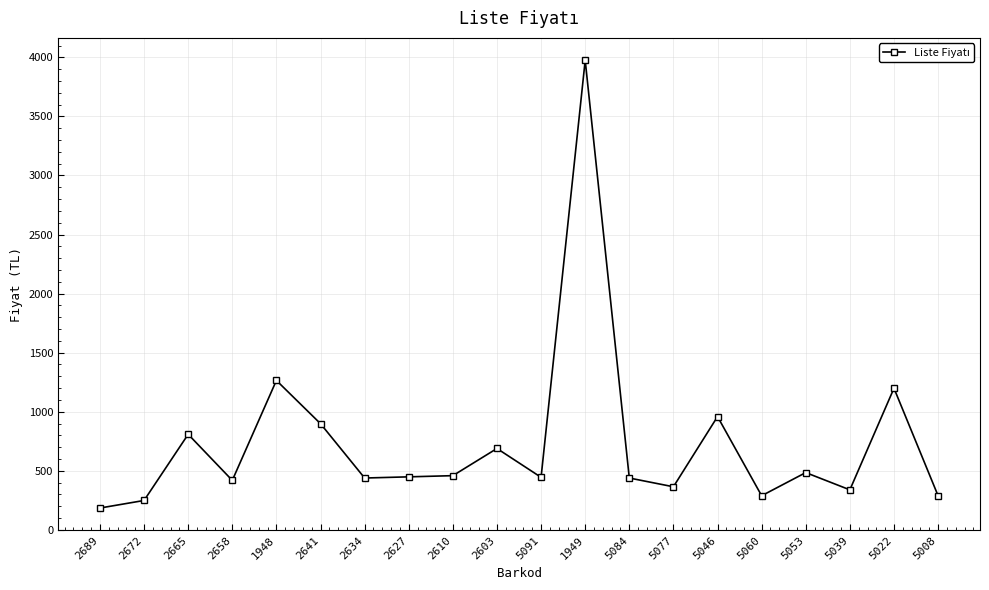

Which label corresponds to the smallest value in the chart?

2689